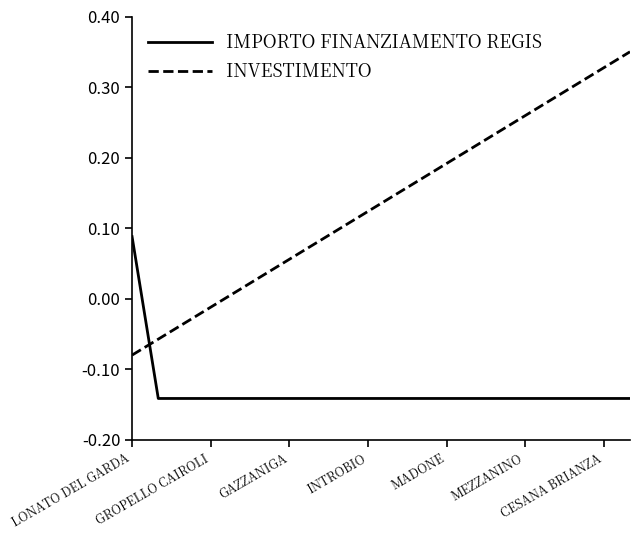

List the series in order of their overall mean, lowest first.

IMPORTO FINANZIAMENTO REGIS, INVESTIMENTO